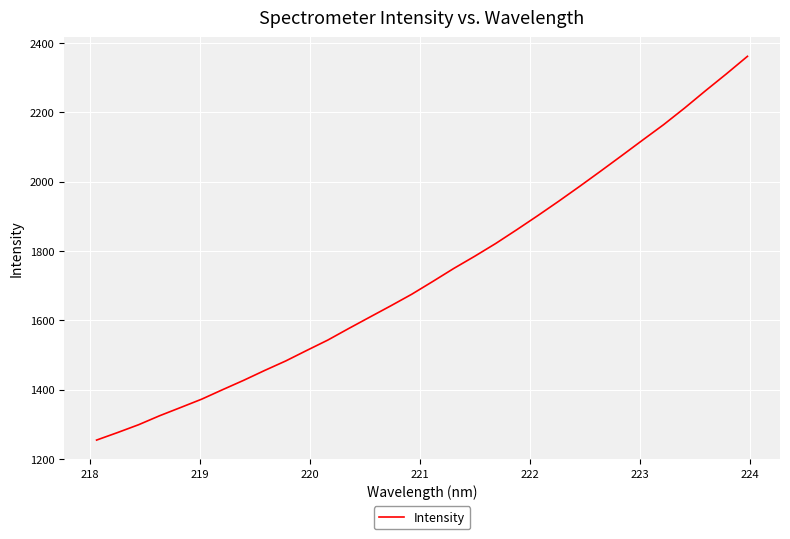

What is the difference between the maximum and minimum values?

1107.9